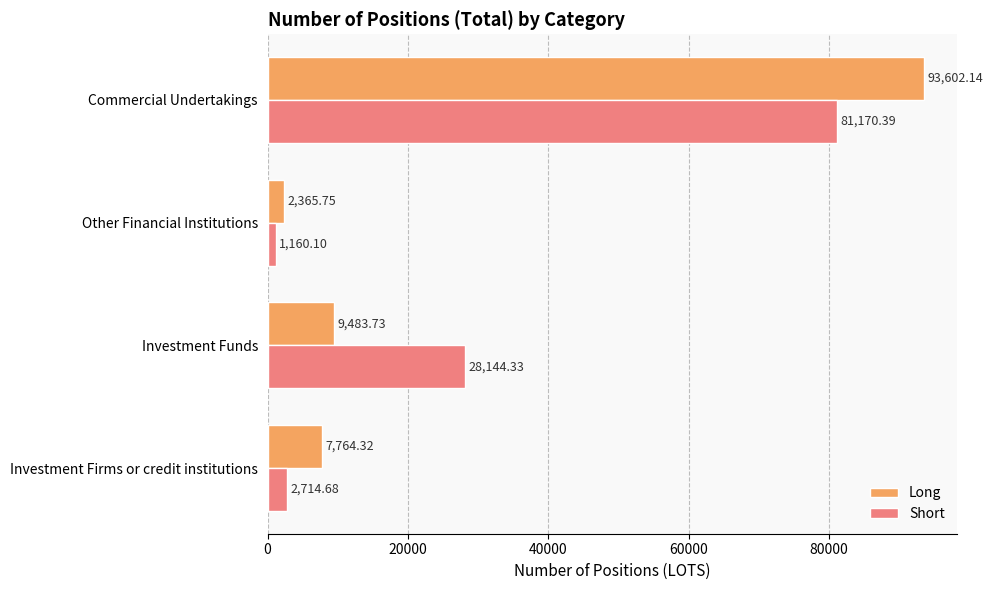

Rank the categories by Short value from highest to lowest.

Commercial Undertakings, Investment Funds, Investment Firms or credit institutions, Other Financial Institutions